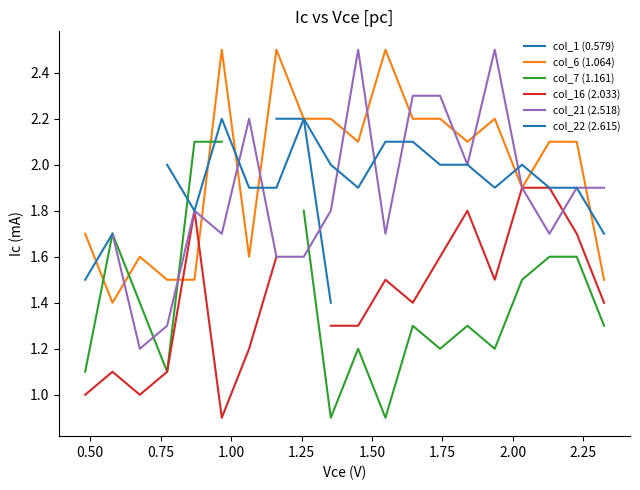

How many data points in col_21 (2.518) are above 1?

19